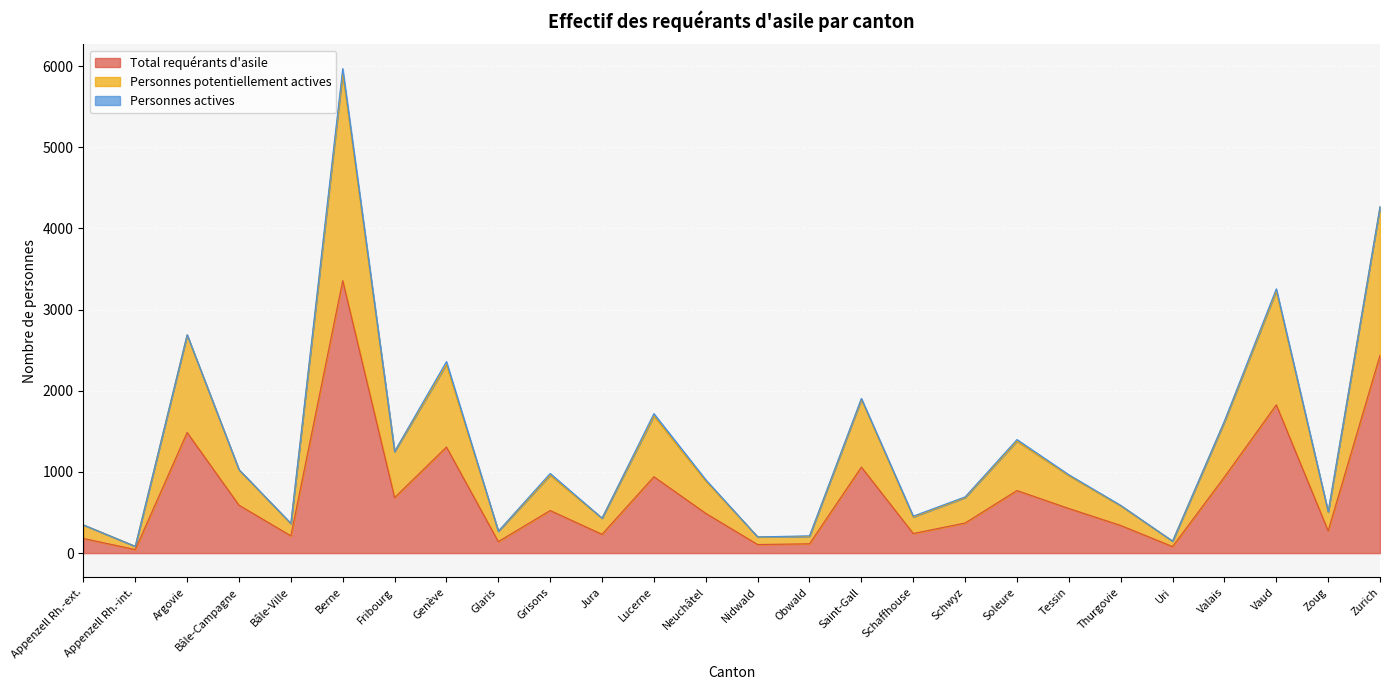

Is it true that Total requérants d'asile equals 169 at Obwald?

False